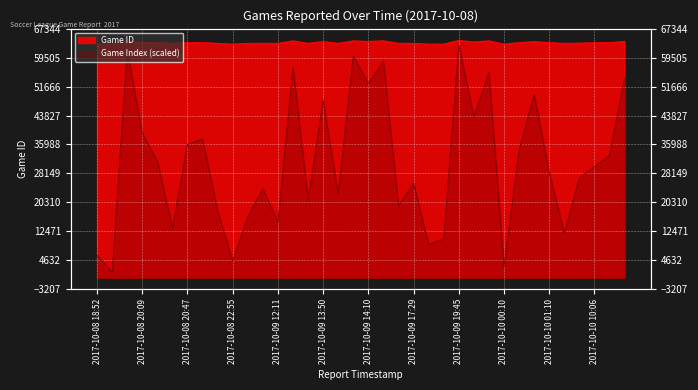

What is the average value of the Game ID series?

63536